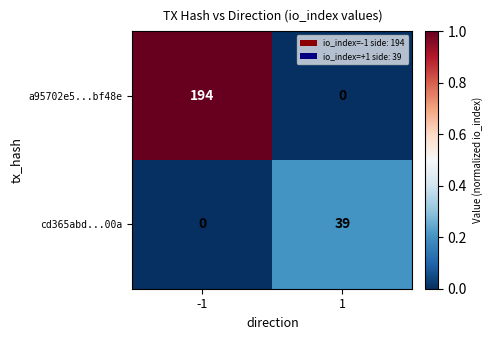

Rank the series by their average value, from lowest to highest.

cd365abd...00a, a95702e5...bf48e